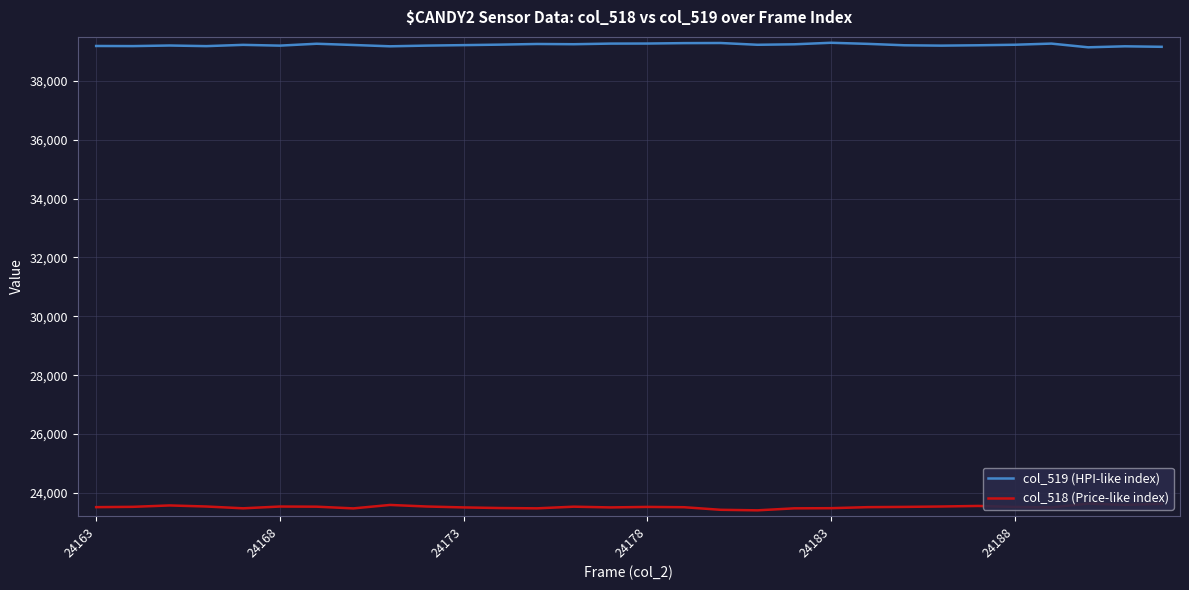

Between 6 and 24, which is larger?

6